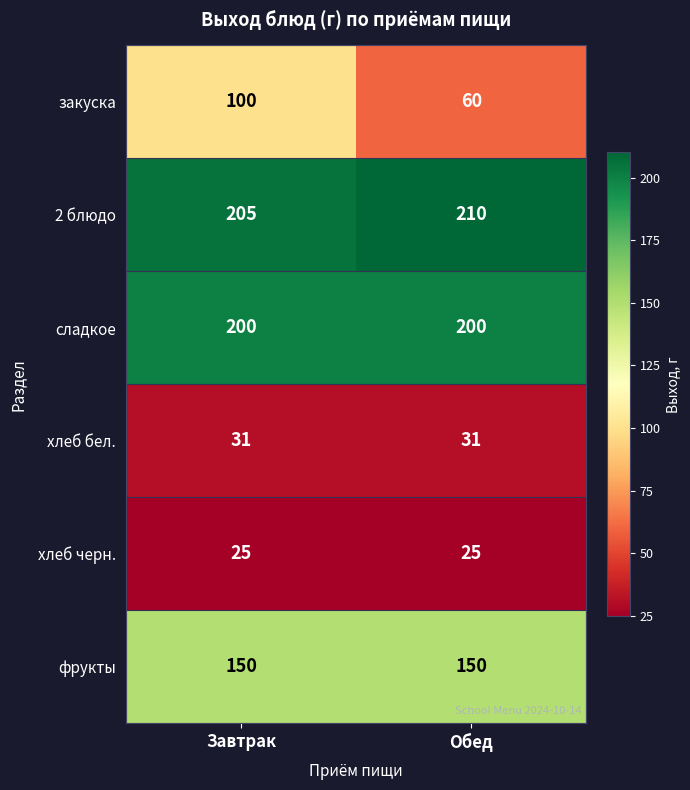

What is the difference between the highest and lowest values at Завтрак?

180